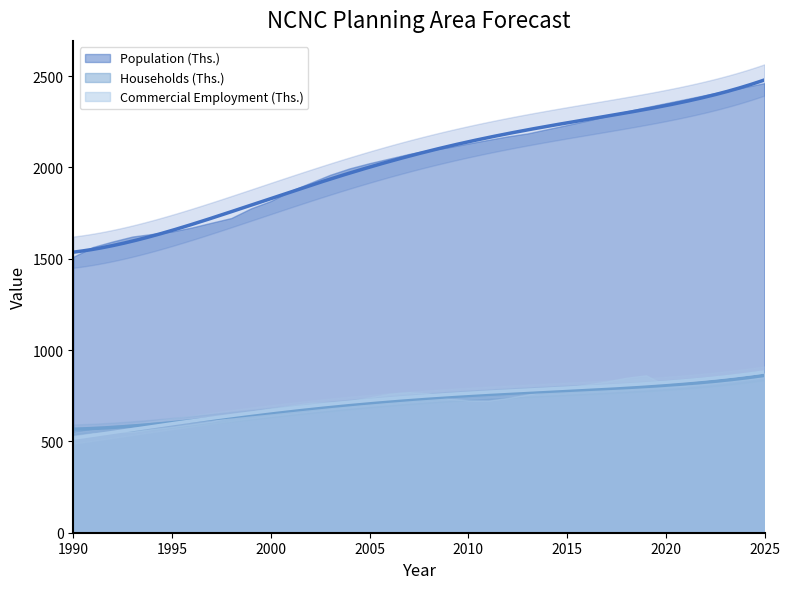

What is the approximate value of Population (Ths.) at 1991?

1564.7